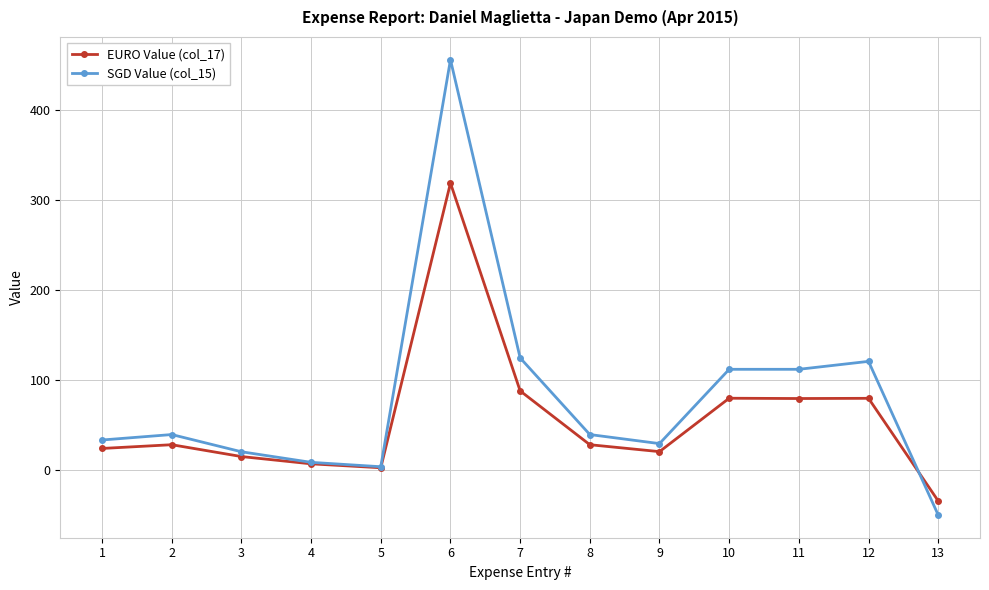

Is it true that EURO Value (col_17) equals 79.3 at 11?

True